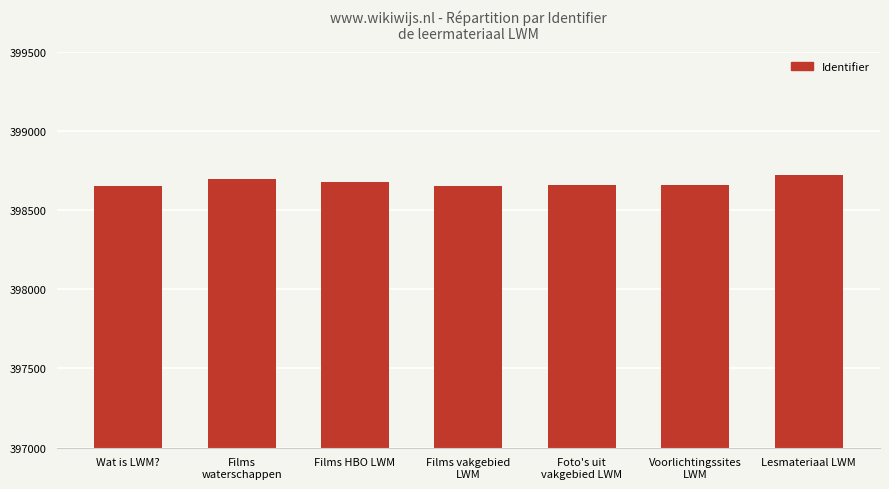

How many series are shown in this chart?

1